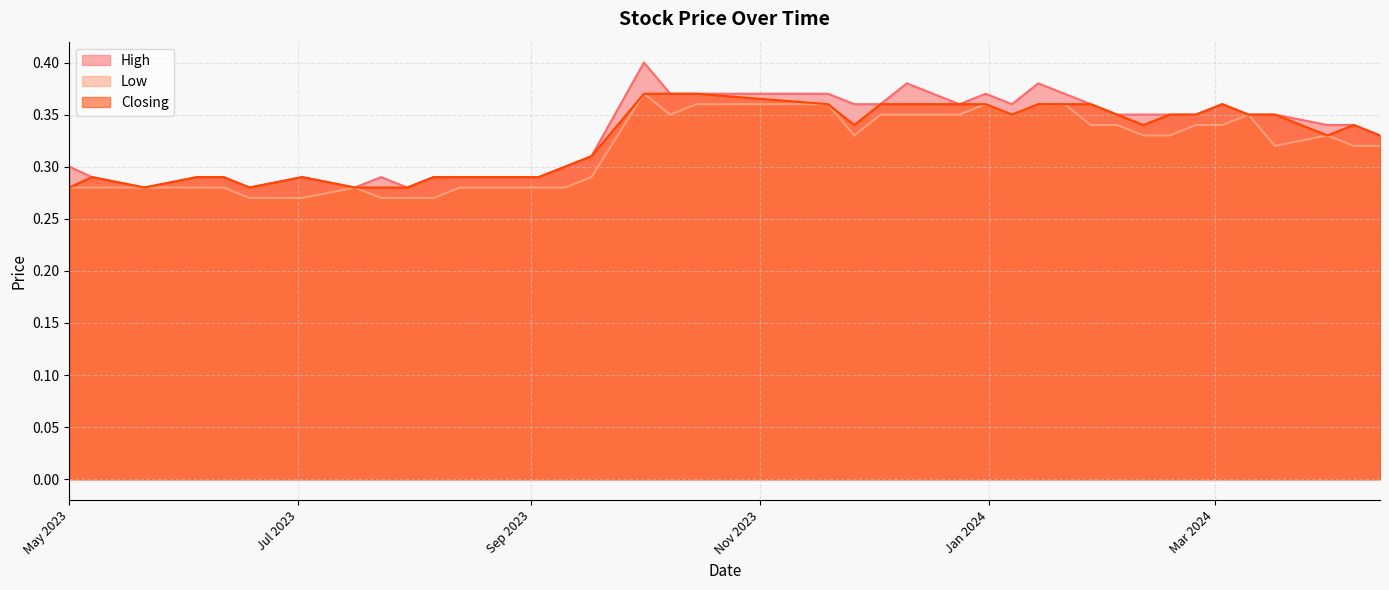

True or false: Closing and Low cross at least once.

False